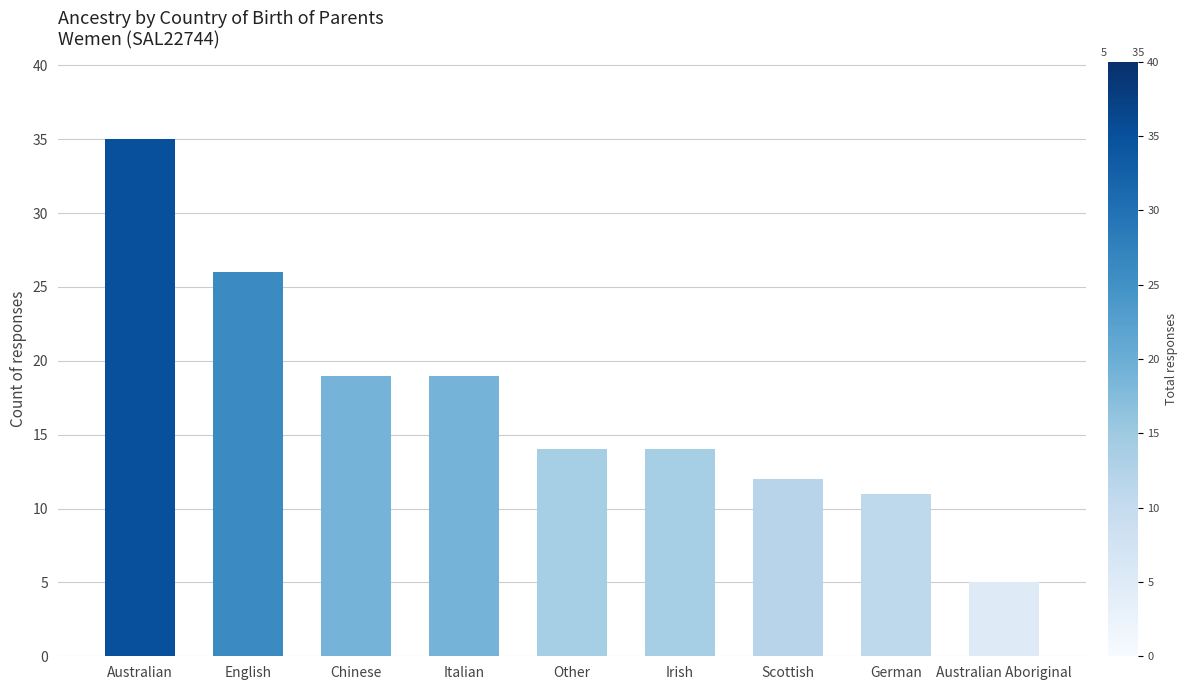

Approximately how many times larger is the value at Italian compared to Australian Aboriginal?

3.8